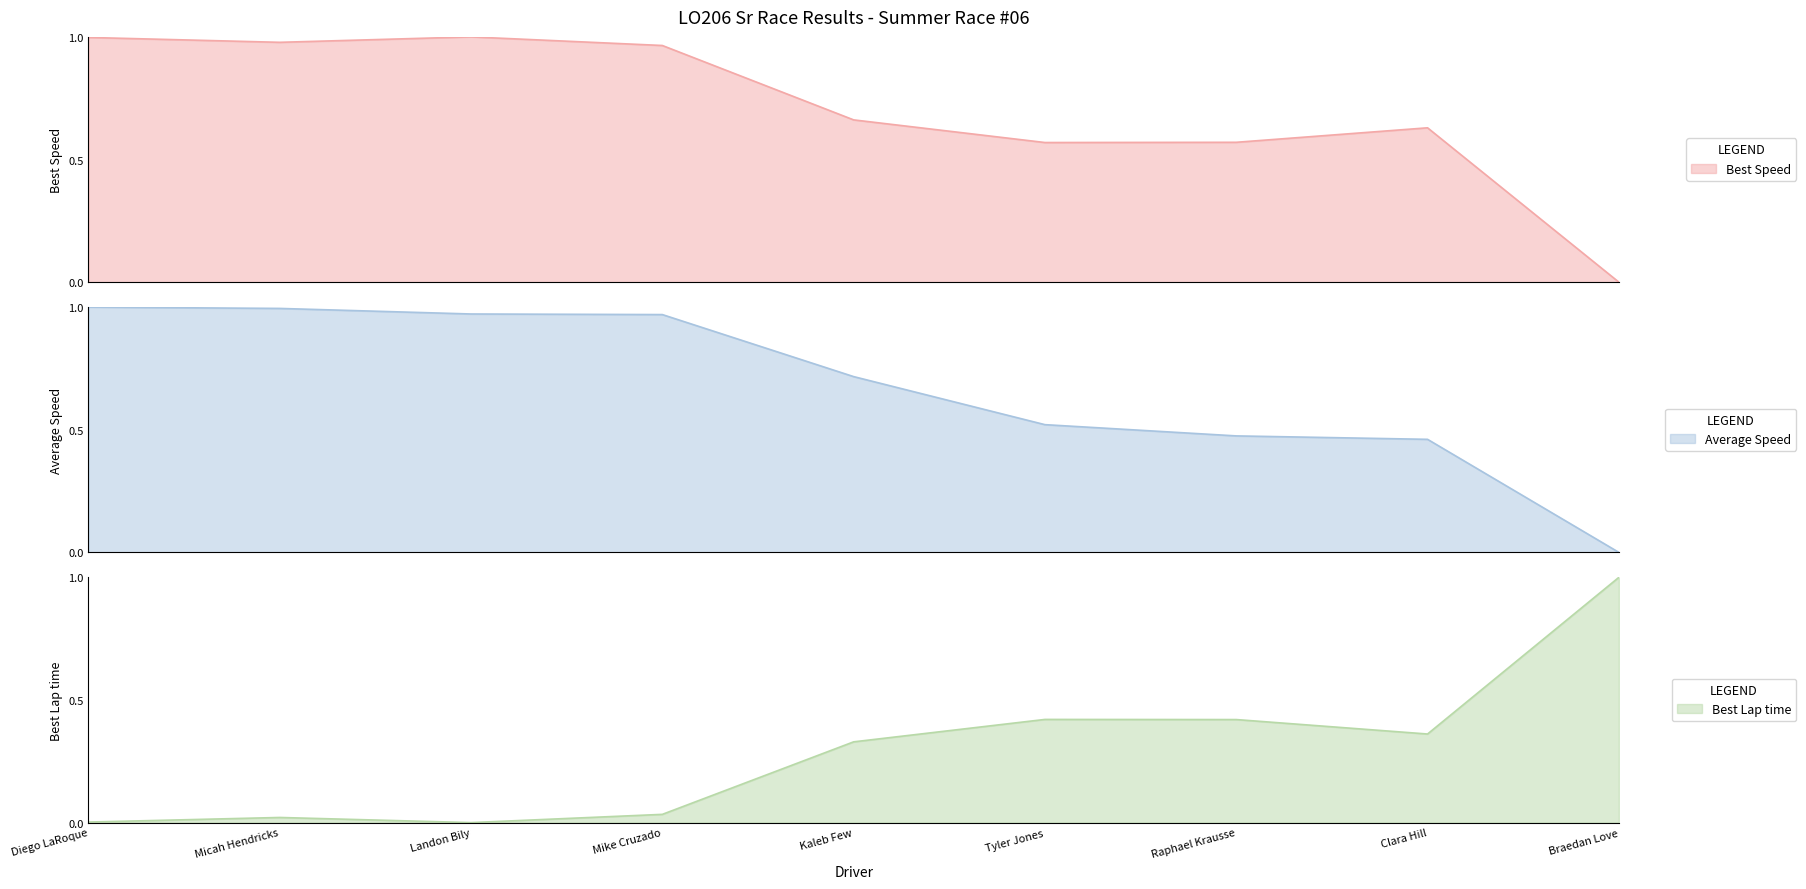

How many intersections are there between Best Lap time and Total Time?

1